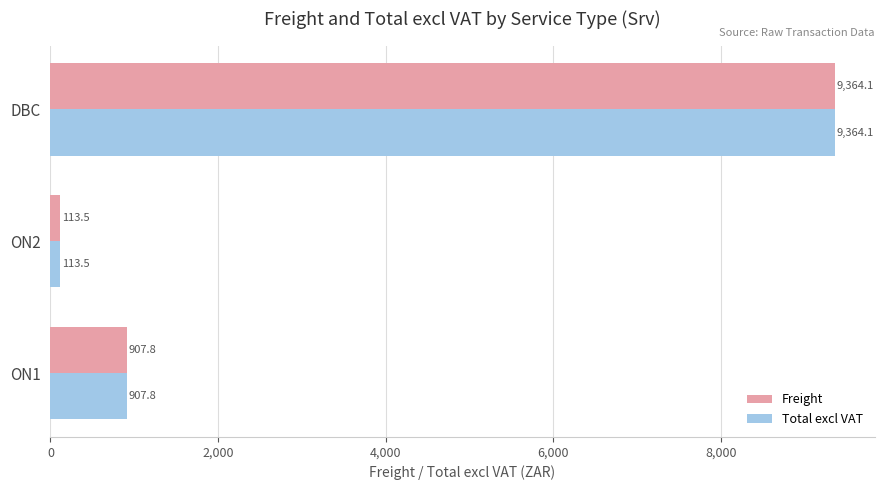

Which category has the lowest value in the Total excl VAT series?

ON2